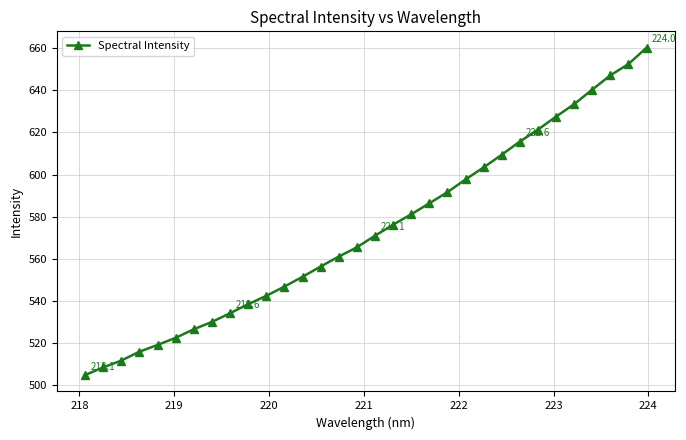

What is the value of the 31st point from the left?

652.4